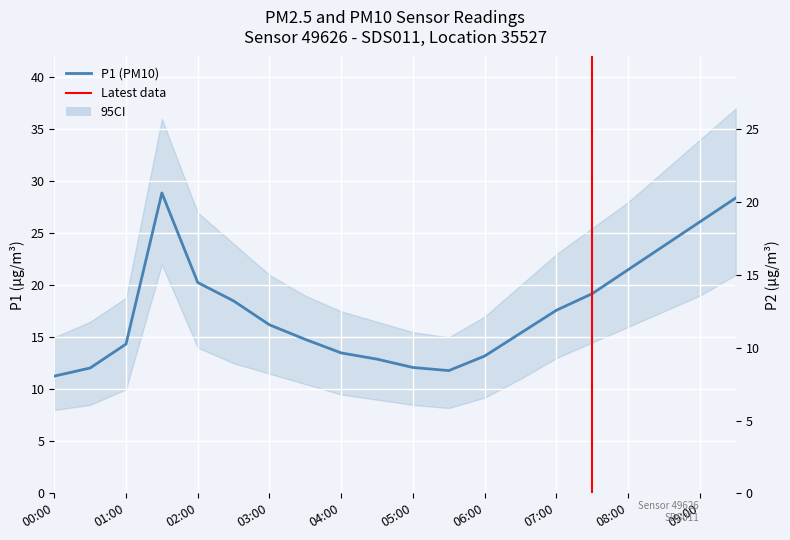

At which category does P2 reach its first local peak?

01:30